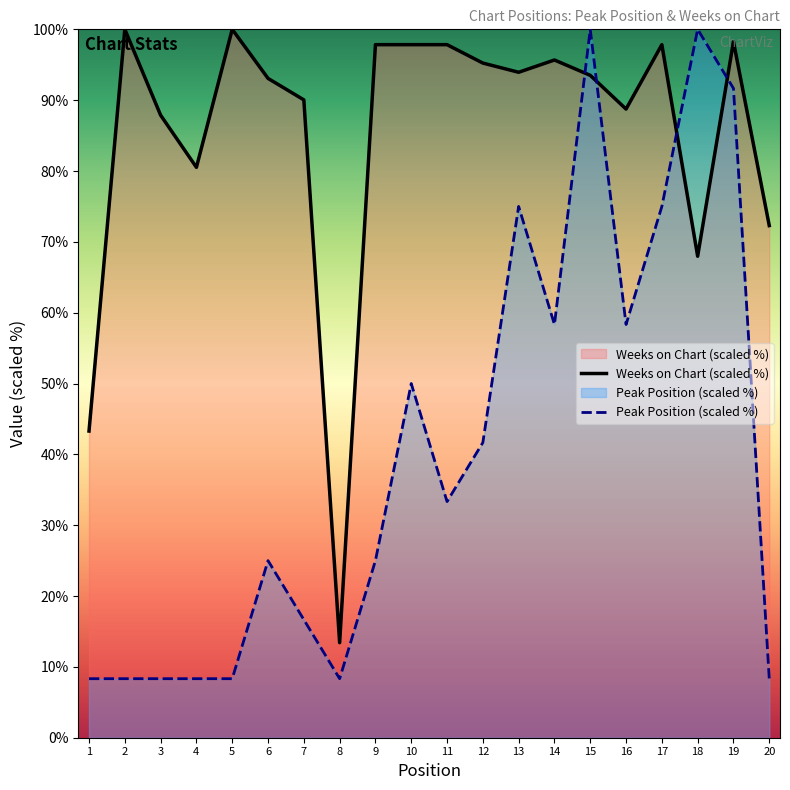

What is the value of the Weeks on Chart point at the 12th from the left?

95.2